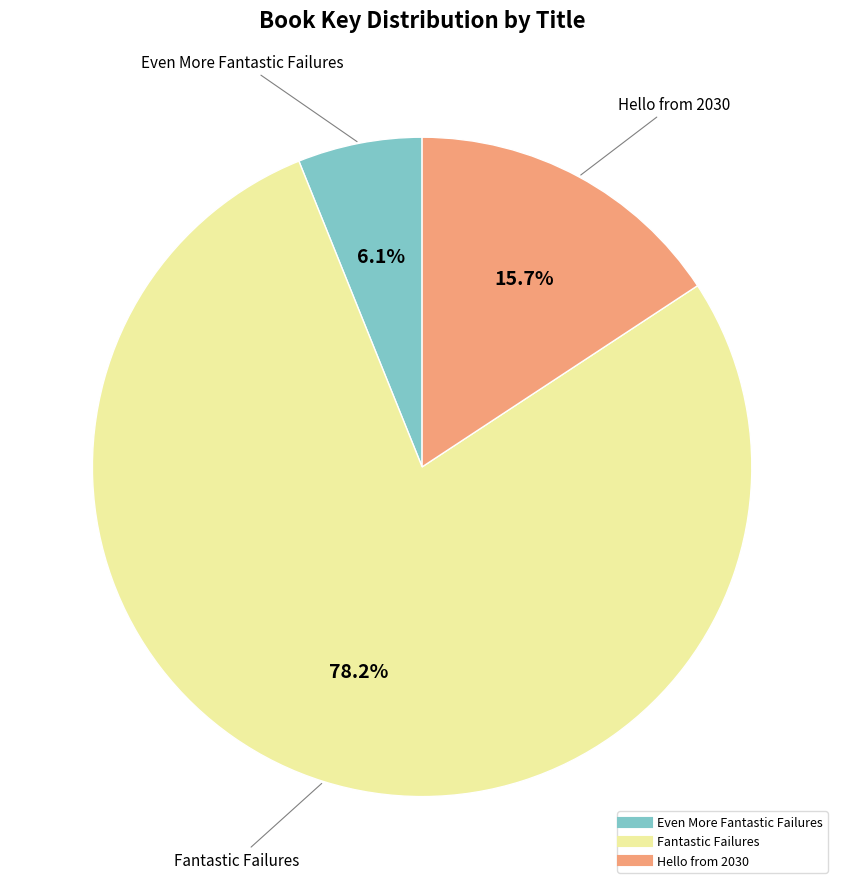

Is there any slice that represents more than half of the pie?

Yes